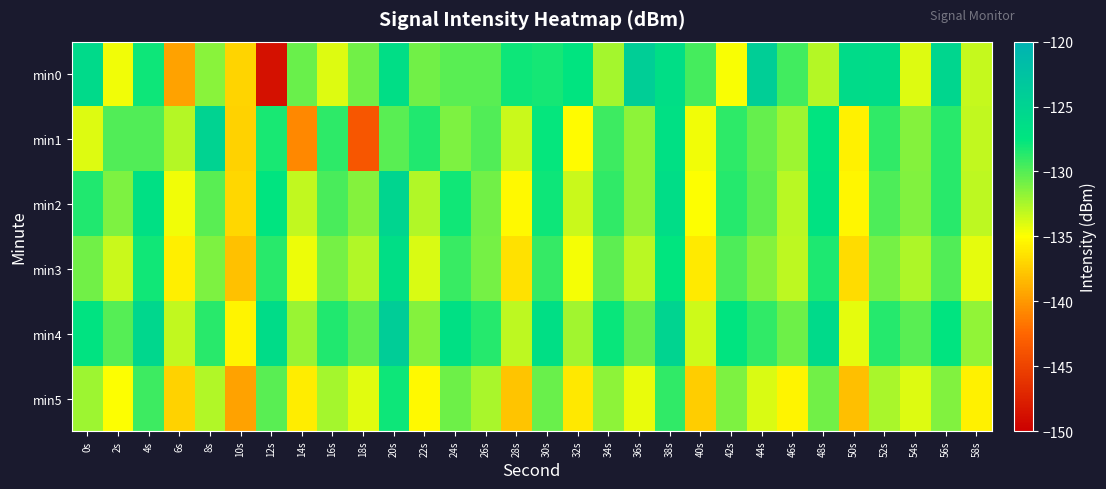

Reading left to right, list all the values displayed in this chart.

min0: 0s=-125.9	2s=-134.6	4s=-128.0	6s=-139.6	8s=-131.6	10s=-137.1	12s=-148.6	14s=-130.6	16s=-134.0	18s=-130.8	20s=-126.5	22s=-130.8	24s=-130.2	26s=-130.2	28s=-127.9	30s=-128.2	32s=-127.3	34s=-132.3	36s=-124.1	38s=-126.5	40s=-129.5	42s=-134.9	44s=-124.1	46s=-129.5	48s=-132.8	50s=-126.1	52s=-126.1	54s=-134.0	56s=-125.4	58s=-133.3
min1: 0s=-134.0	2s=-129.9	4s=-129.9	6s=-132.9	8s=-124.9	10s=-137.2	12s=-128.2	14s=-140.9	16s=-128.9	18s=-143.6	20s=-130.1	22s=-128.5	24s=-131.2	26s=-129.9	28s=-133.5	30s=-127.7	32s=-135.1	34s=-129.3	36s=-131.7	38s=-126.9	40s=-134.6	42s=-128.9	44s=-130.5	46s=-132.1	48s=-127.3	50s=-135.7	52s=-129.0	54s=-131.5	56s=-128.8	58s=-133.2
min2: 0s=-128.5	2s=-131.2	4s=-126.8	6s=-134.6	8s=-130.1	10s=-136.9	12s=-127.5	14s=-133.2	16s=-129.7	18s=-131.5	20s=-125.2	22s=-132.7	24s=-128.0	26s=-130.8	28s=-135.2	30s=-127.9	32s=-133.5	34s=-129.0	36s=-131.7	38s=-126.3	40s=-134.9	42s=-128.6	44s=-130.2	46s=-132.9	48s=-127.1	50s=-135.5	52s=-129.8	54s=-131.3	56s=-128.7	58s=-133.0
min3: 0s=-130.8	2s=-133.5	4s=-128.0	6s=-135.8	8s=-131.2	10s=-138.0	12s=-128.7	14s=-134.5	16s=-130.9	18s=-132.7	20s=-126.5	22s=-133.9	24s=-129.2	26s=-131.0	28s=-136.5	30s=-129.1	32s=-134.7	34s=-130.2	36s=-132.9	38s=-127.6	40s=-136.0	42s=-129.8	44s=-131.5	46s=-133.1	48s=-128.3	50s=-136.7	52s=-131.0	54s=-132.6	56s=-129.9	58s=-134.2
min4: 0s=-127.2	2s=-130.0	4s=-125.5	6s=-133.2	8s=-128.8	10s=-135.6	12s=-126.2	14s=-132.0	16s=-128.5	18s=-130.2	20s=-124.0	22s=-131.5	24s=-126.8	26s=-128.6	28s=-133.0	30s=-126.7	32s=-132.2	34s=-127.8	36s=-130.5	38s=-125.1	40s=-133.6	42s=-127.3	44s=-129.0	46s=-130.7	48s=-125.9	50s=-134.2	52s=-128.6	54s=-130.1	56s=-127.5	58s=-131.8
min5: 0s=-132.1	2s=-134.9	4s=-129.3	6s=-137.1	8s=-132.7	10s=-139.5	12s=-130.1	14s=-135.9	16s=-132.3	18s=-134.1	20s=-127.9	22s=-135.3	24s=-130.7	26s=-132.5	28s=-137.9	30s=-130.6	32s=-136.1	34s=-131.7	36s=-134.3	38s=-129.0	40s=-137.5	42s=-131.2	44s=-133.9	46s=-135.6	48s=-130.8	50s=-138.1	52s=-132.5	54s=-134.0	56s=-131.3	58s=-135.7